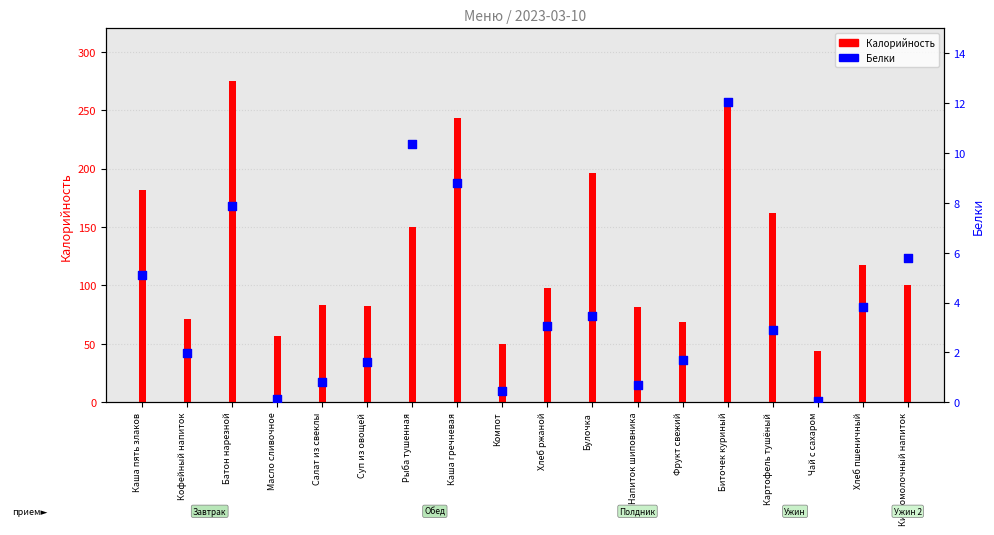

What is the total value across all series at Кофейный напиток?

72.8